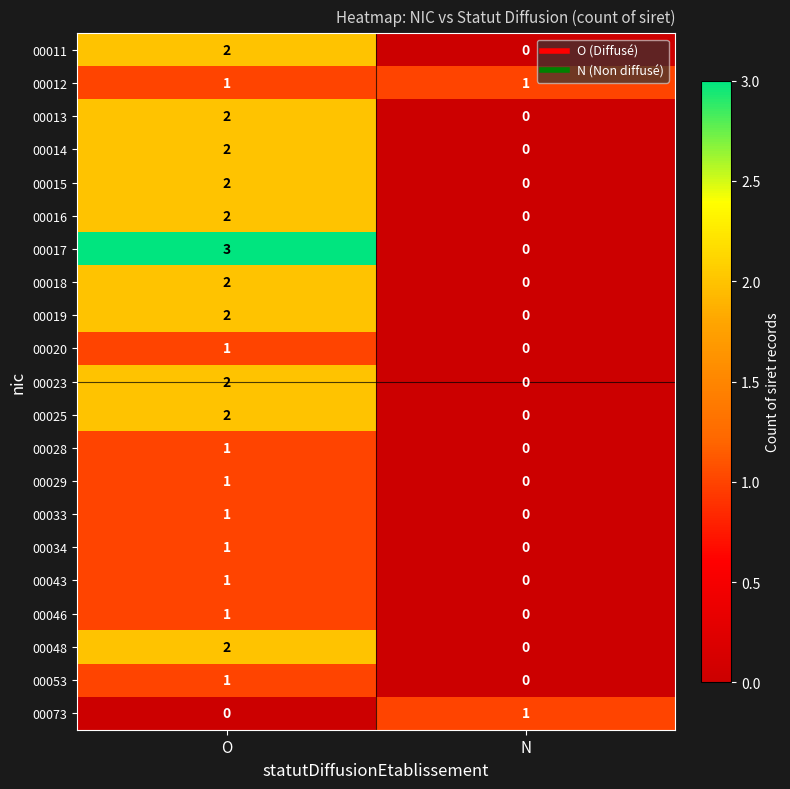

How many series are shown in this chart?

21